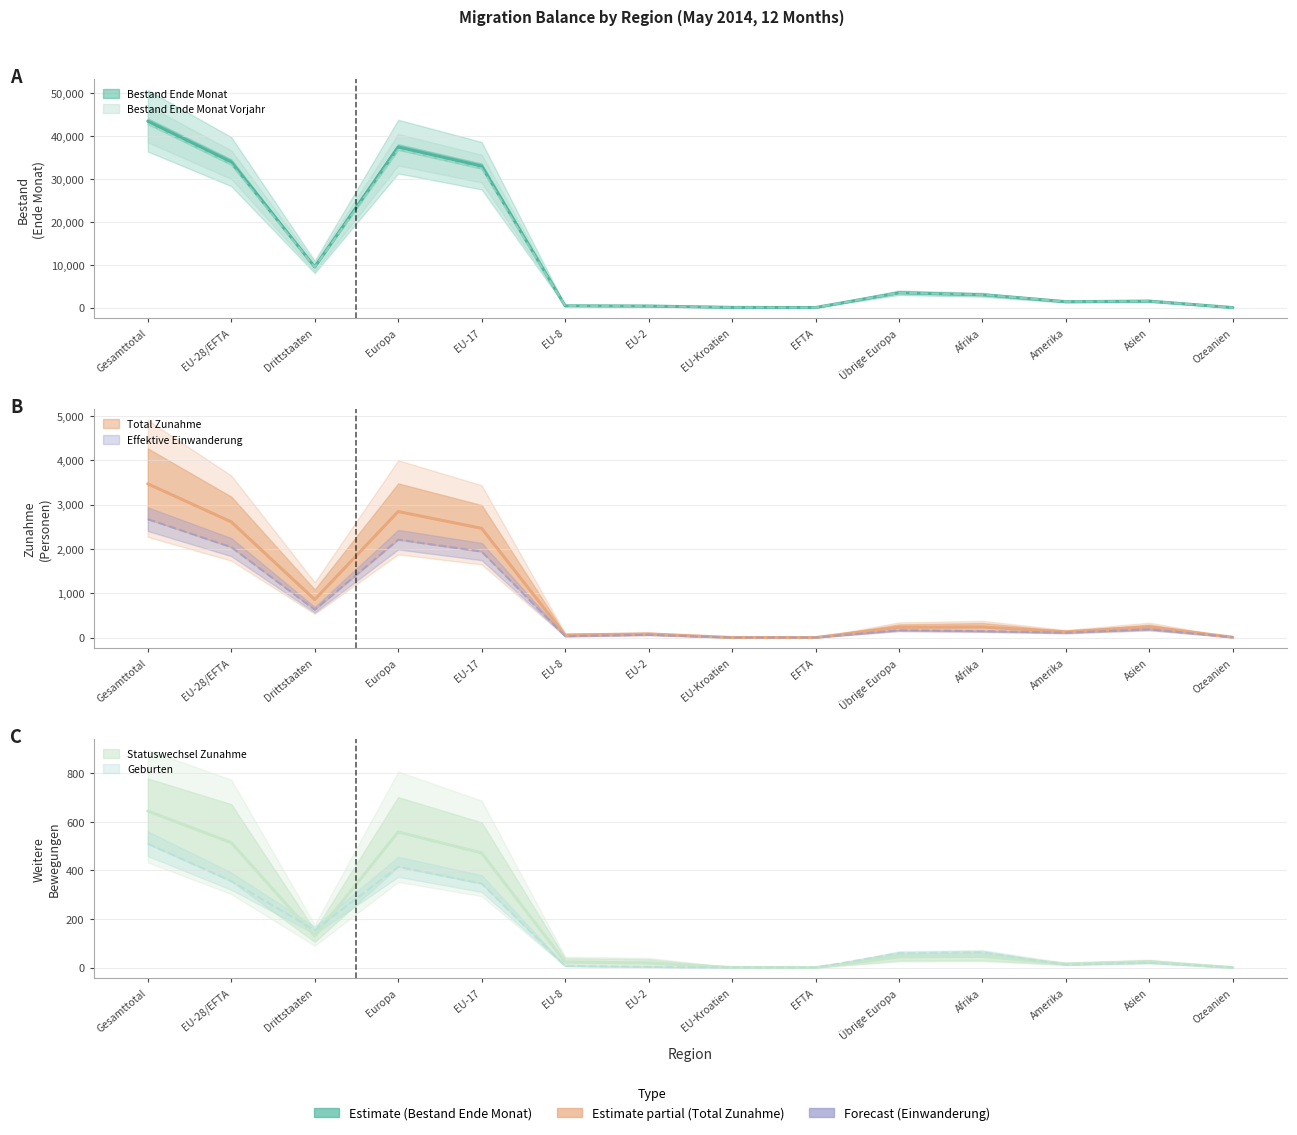

How many values in the Bestand Ende Monat Vorjahr series are below 3022?

7